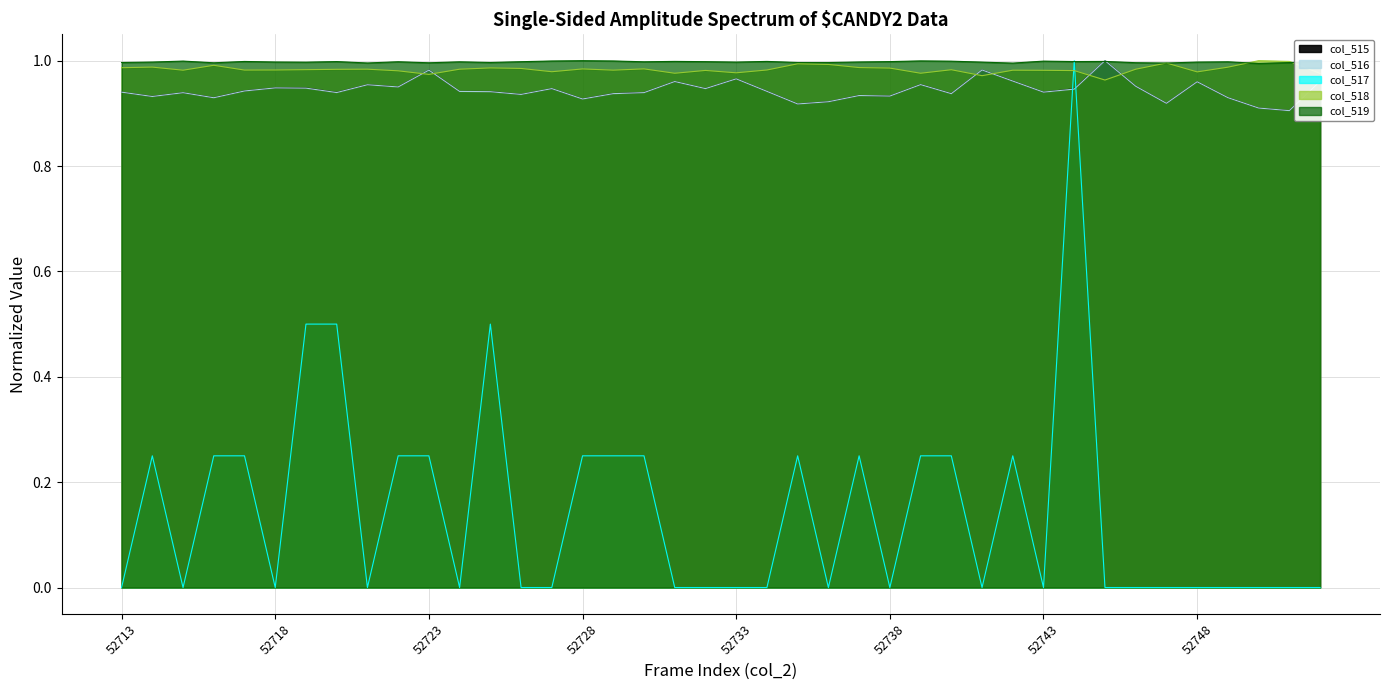

Does the chart have visible grid lines?

Yes